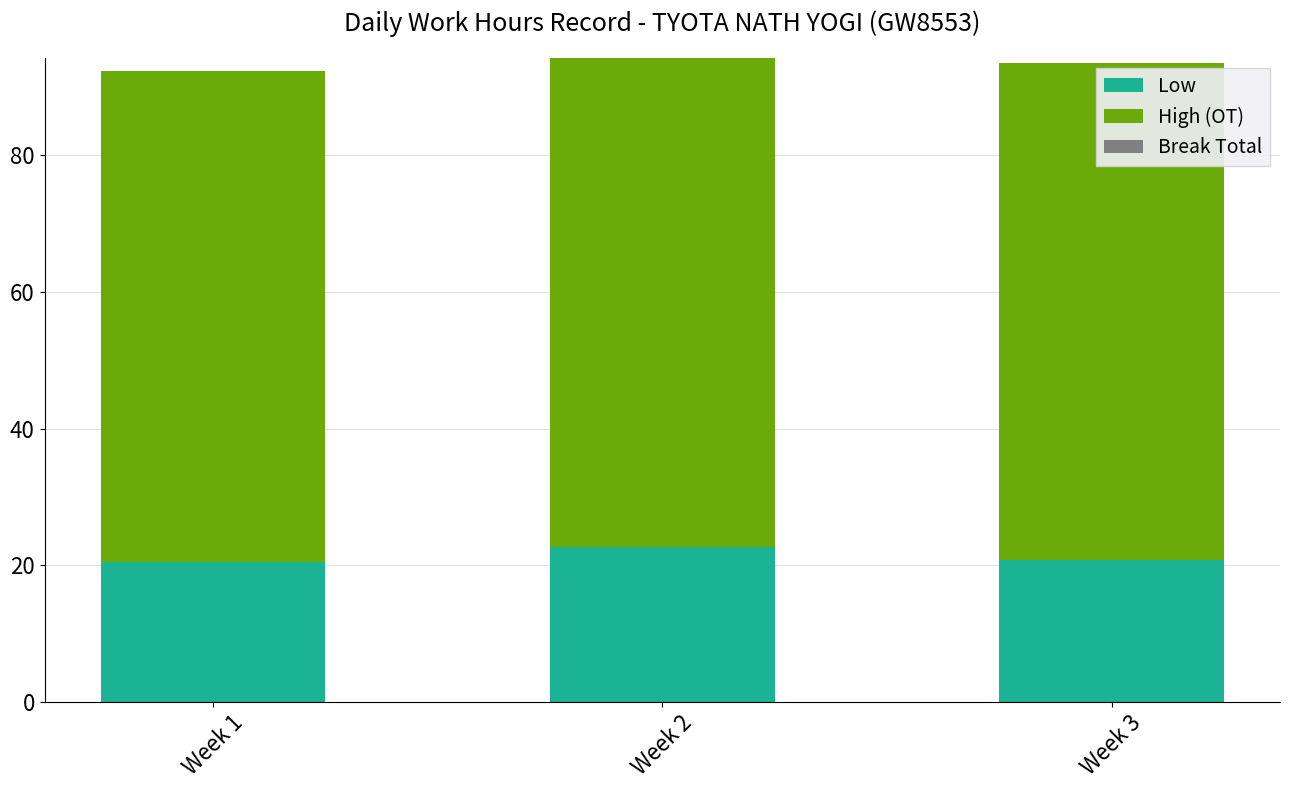

The Low series shows 20.8 at Week 3. True or false?

True